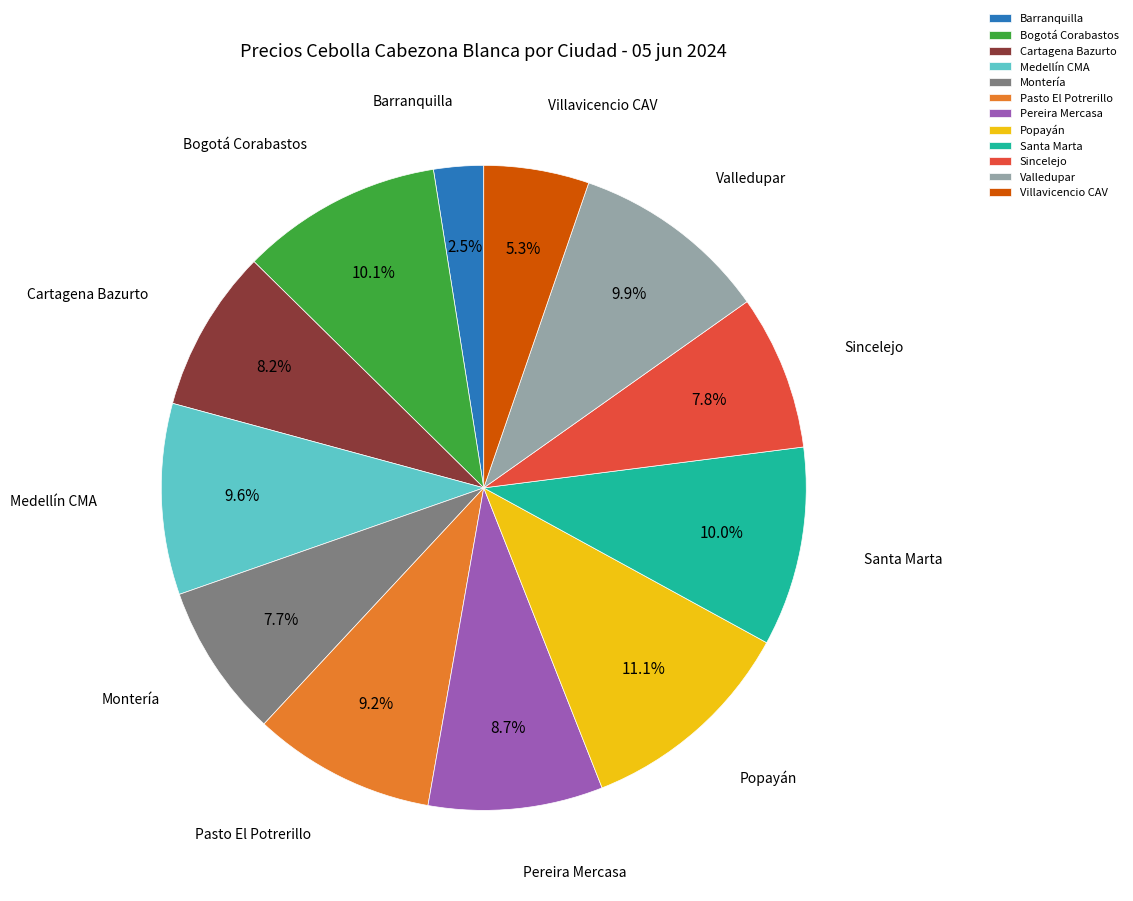

Is the sum of Bogotá Corabastos and Barranquilla greater than half?

No